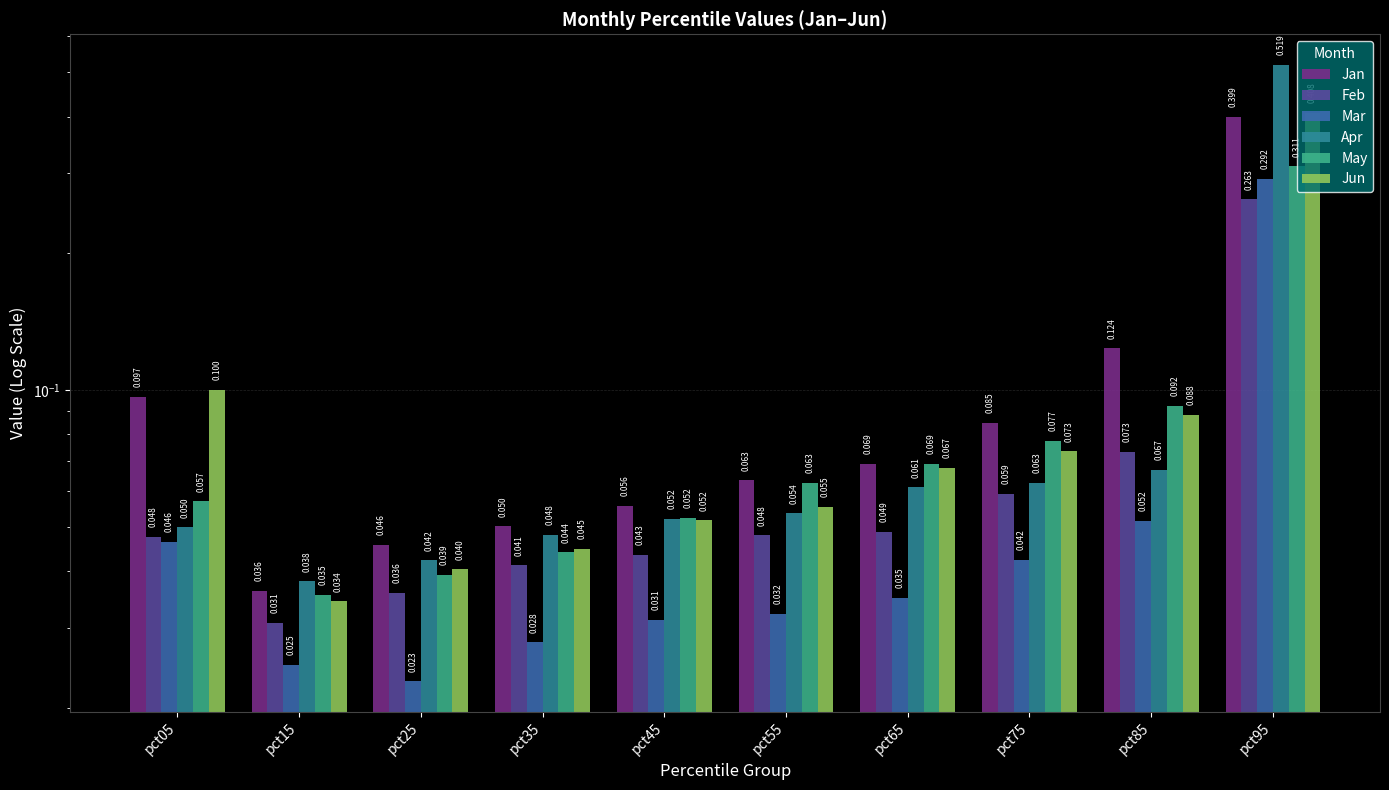

What is the difference between the maximum and minimum values in the Apr series?

0.5